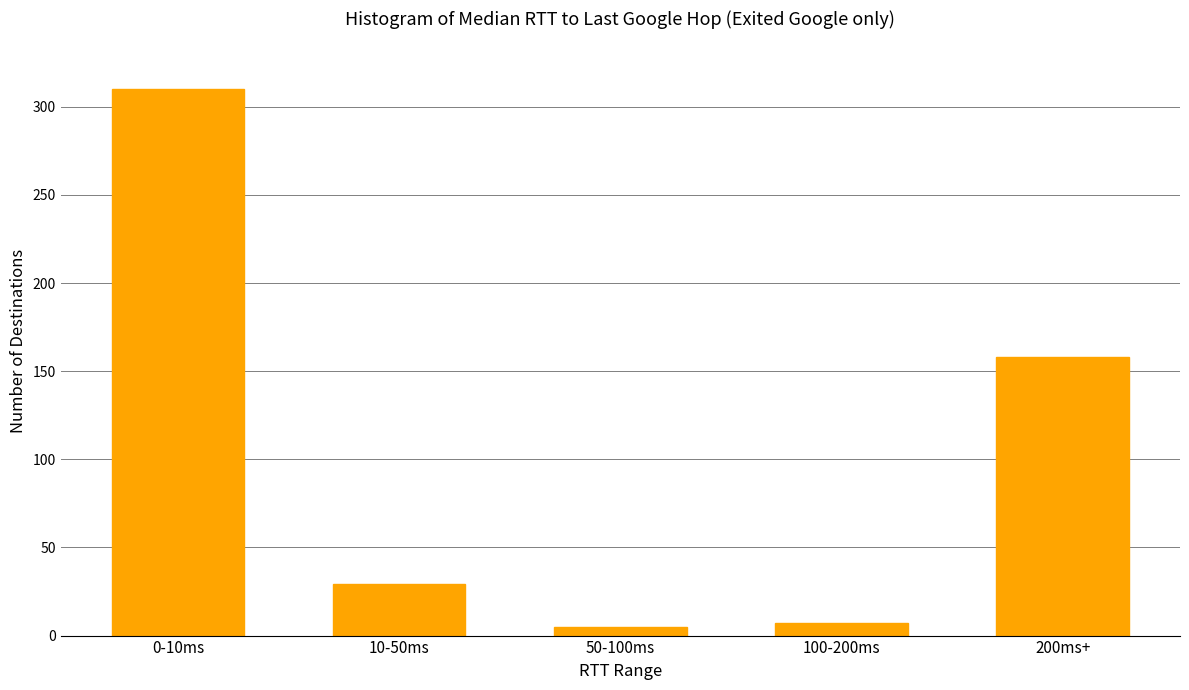

Reading right to left, what are all the values shown in this chart?

200ms+=158	100-200ms=7	50-100ms=5	10-50ms=29	0-10ms=310